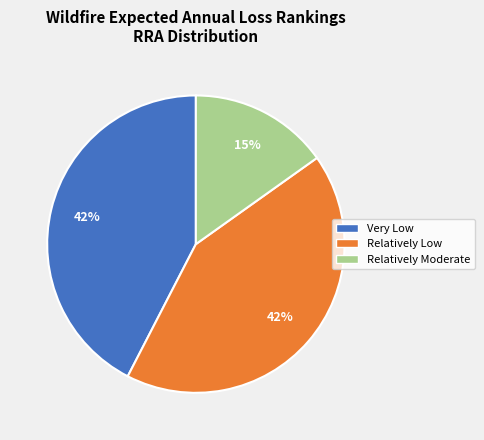

To the nearest percent, what is the difference between the largest and smallest slice percentages?

27%